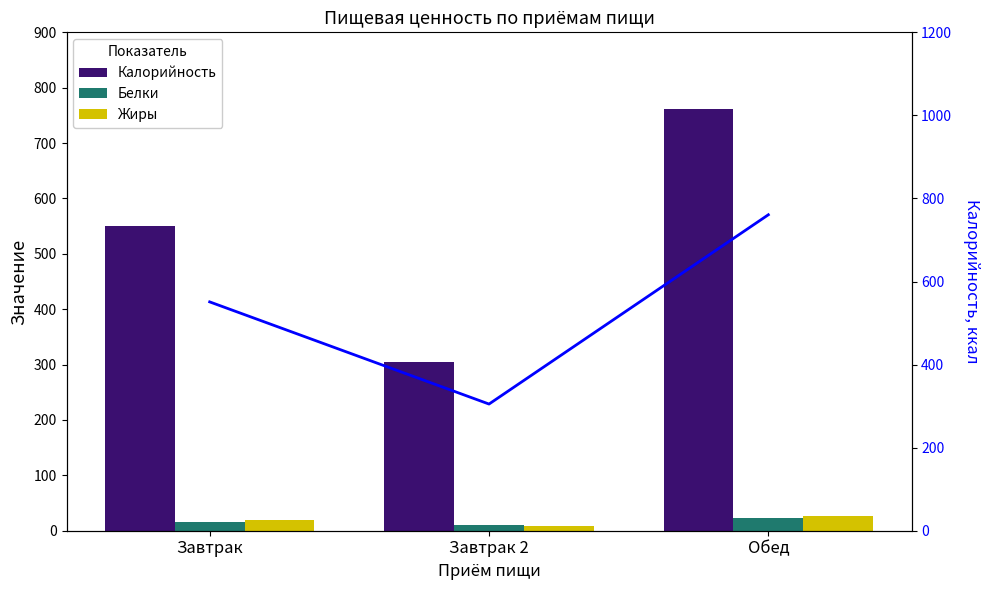

Are the bars grouped side by side (vs. stacked)?

Yes